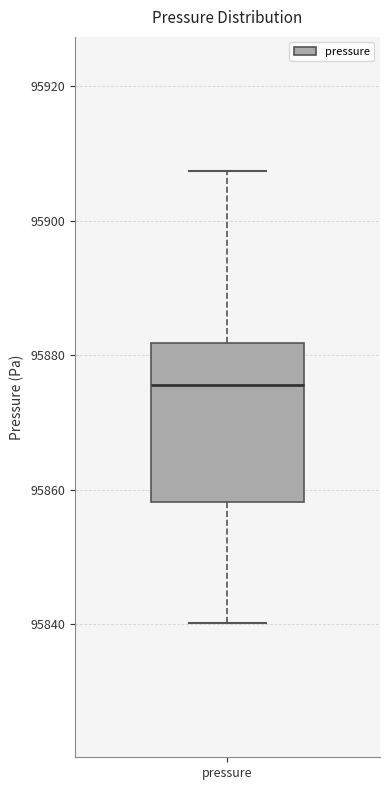

Read this box plot against the y-axis: the position of the median line, the range covered by the box, and the ends of both whiskers. The values are not printed on the chart, so give them approximately, as read against the axis.

median 95876, box 95858 to 95882, whiskers 95840 to 95908